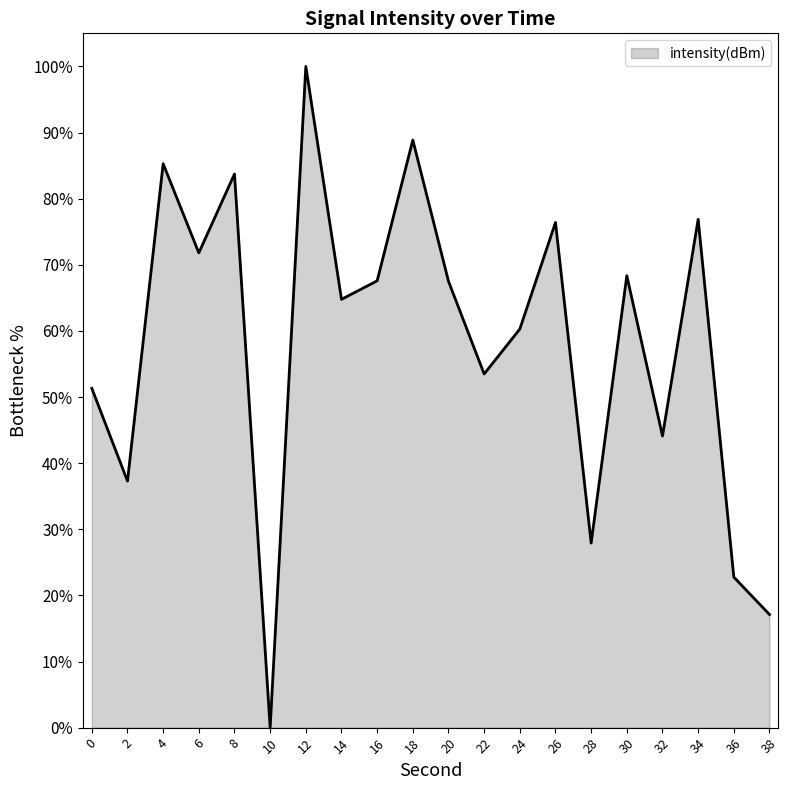

What is the greatest value displayed?

100.0